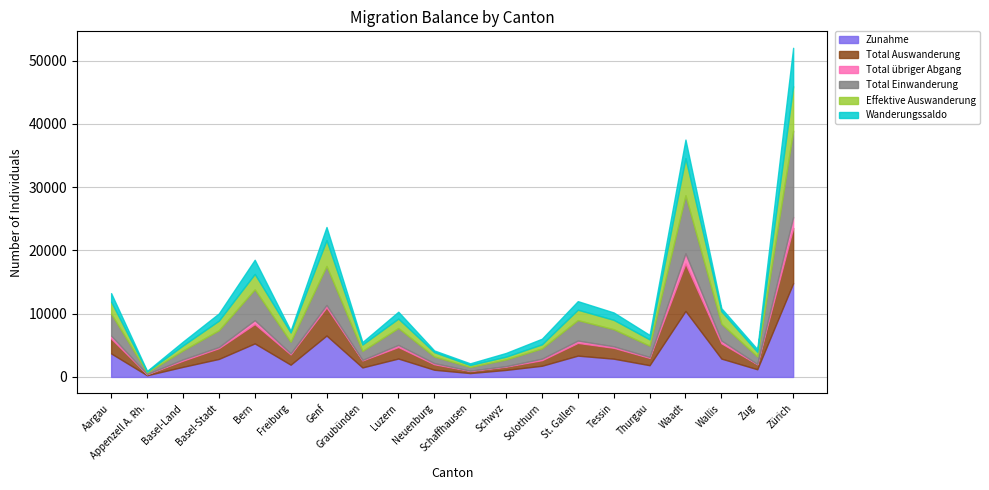

Does the chart display data point markers on the line(s)?

No